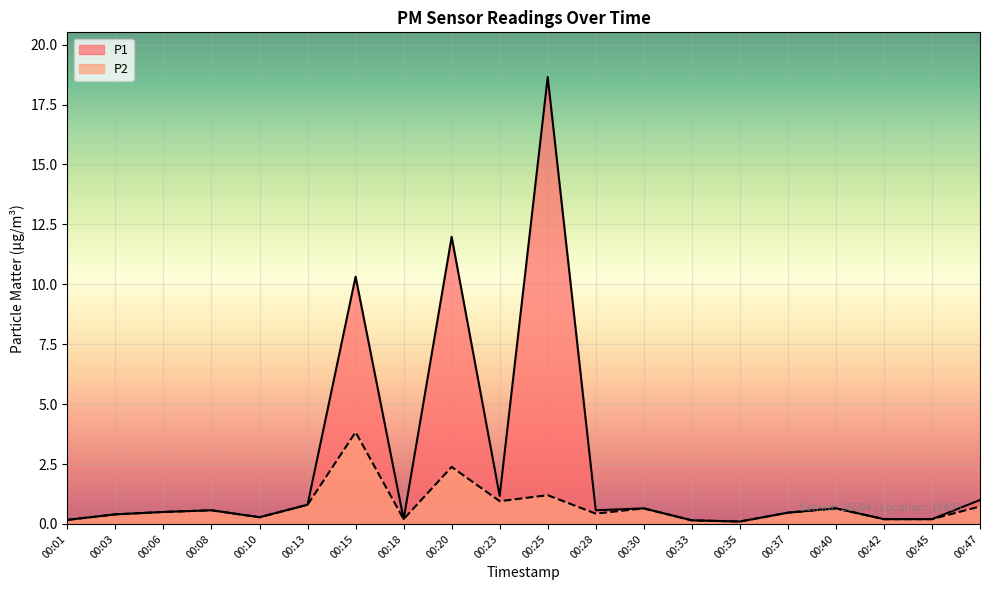

Reading left to right, what are all the values shown in this chart?

P1: 00:01=0.2	00:03=0.4	00:06=0.5	00:08=0.6	00:10=0.3	00:13=0.8	00:15=10.3	00:18=0.2	00:20=12.0	00:23=1.2	00:25=18.6	00:28=0.6	00:30=0.7	00:33=0.1	00:35=0.1	00:37=0.5	00:40=0.7	00:42=0.2	00:45=0.2	00:47=1.0
P2: 00:01=0.2	00:03=0.4	00:06=0.5	00:08=0.6	00:10=0.3	00:13=0.8	00:15=3.8	00:18=0.2	00:20=2.4	00:23=0.9	00:25=1.2	00:28=0.4	00:30=0.7	00:33=0.1	00:35=0.1	00:37=0.5	00:40=0.7	00:42=0.2	00:45=0.2	00:47=0.7